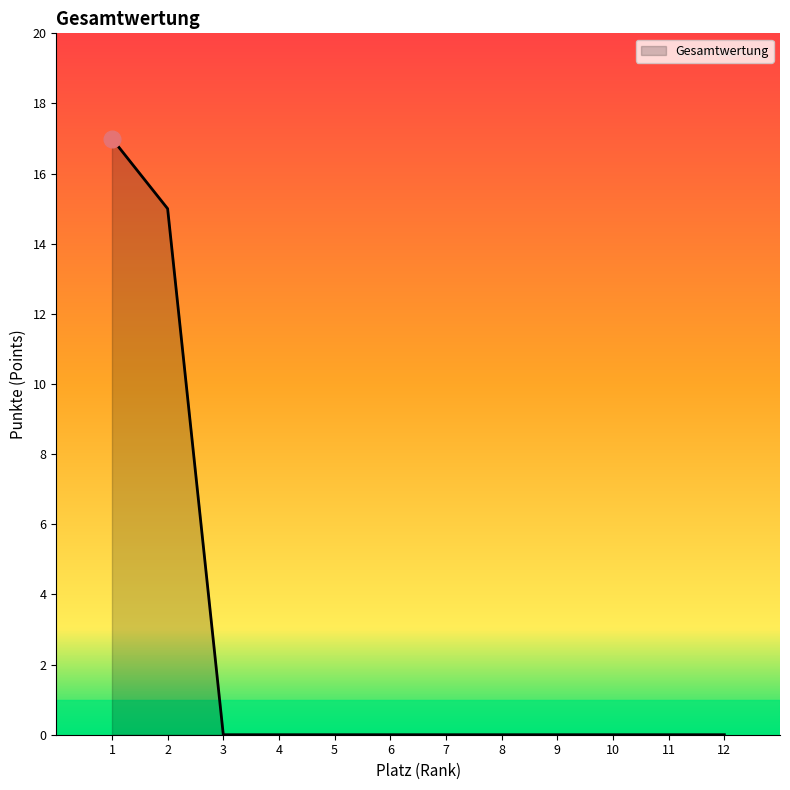

What is the difference between the values at 6 and 1?

17